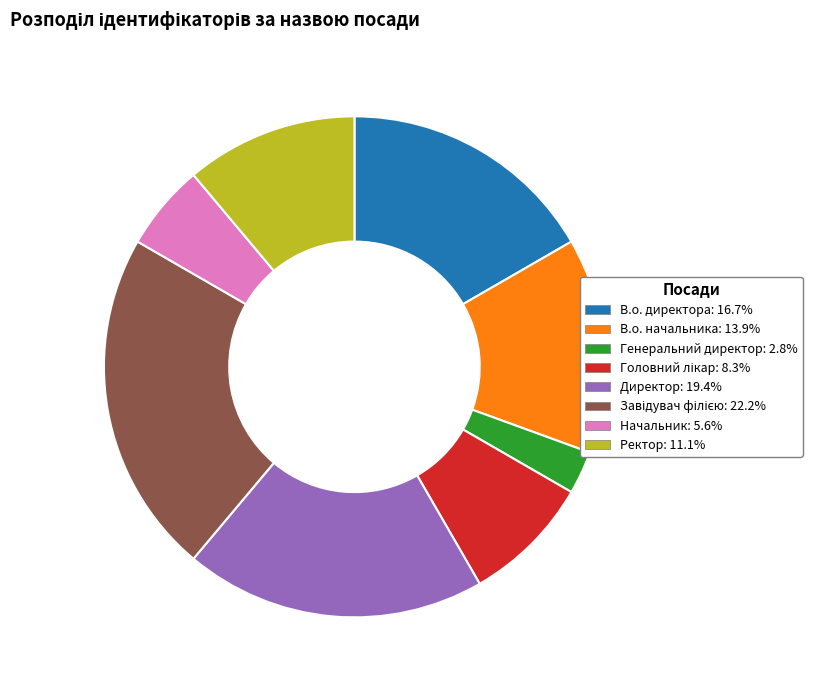

What is the smallest slice in the pie chart?

Генеральний директор